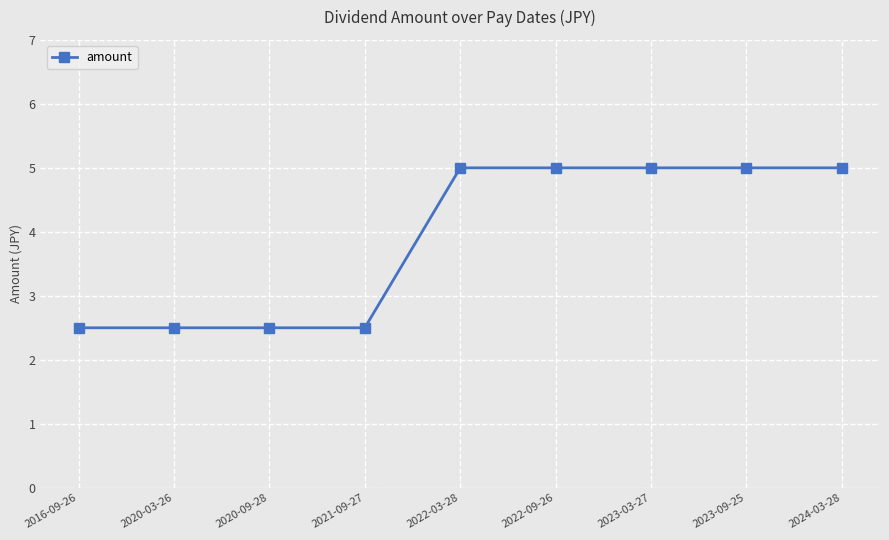

What is the greatest value displayed?

5.0